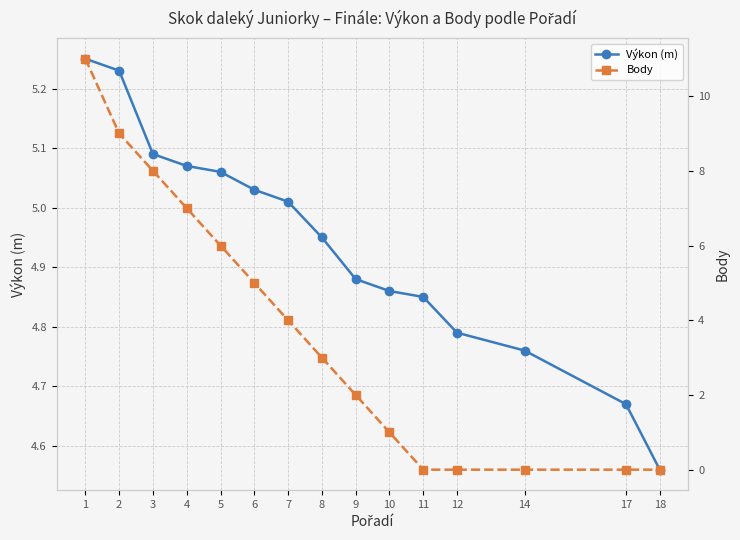

How many lines are shown in the chart?

2